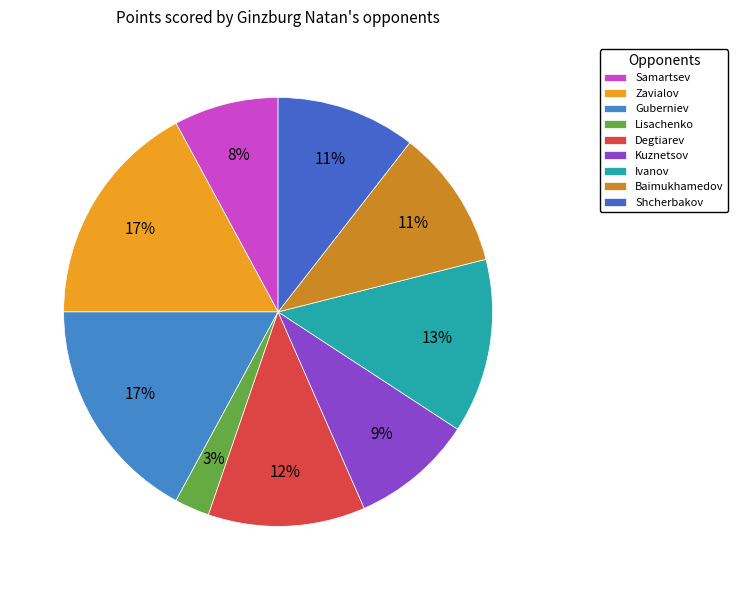

To the nearest percent, what is the average slice percentage?

11%